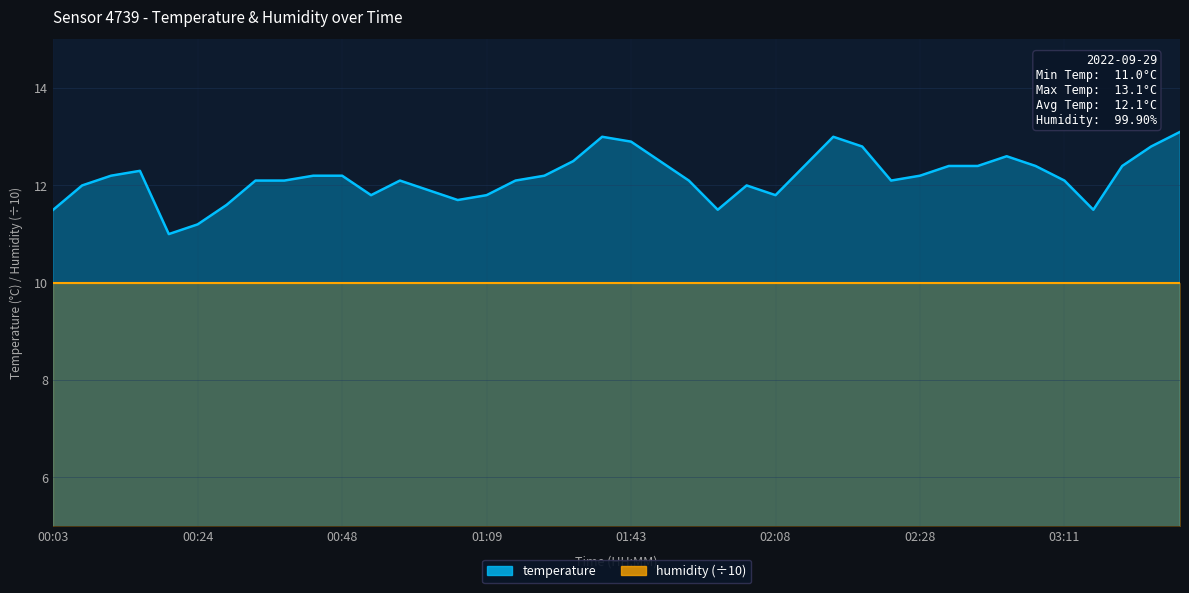

What is the difference between the maximum and minimum values?

2.1